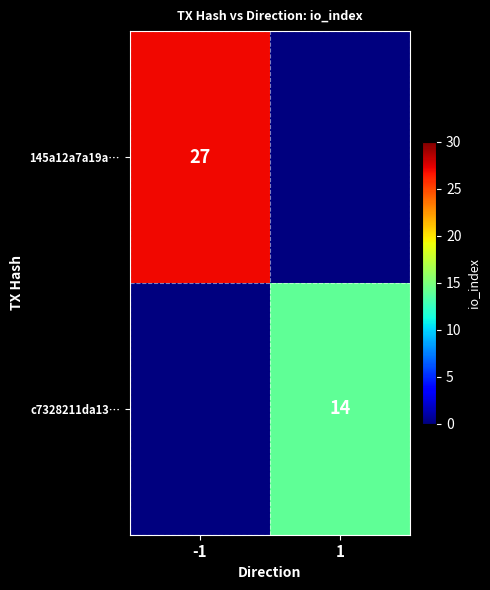

The c7328211da13… series shows 3 at 1. True or false?

False